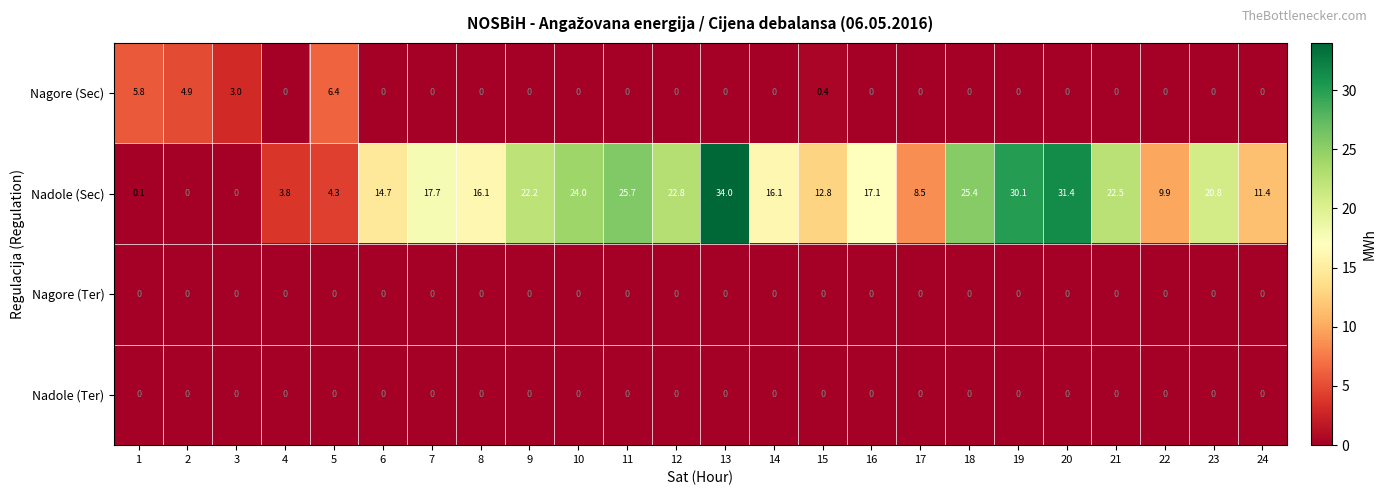

Read the Nadole (Sec) value at 17.

8.5